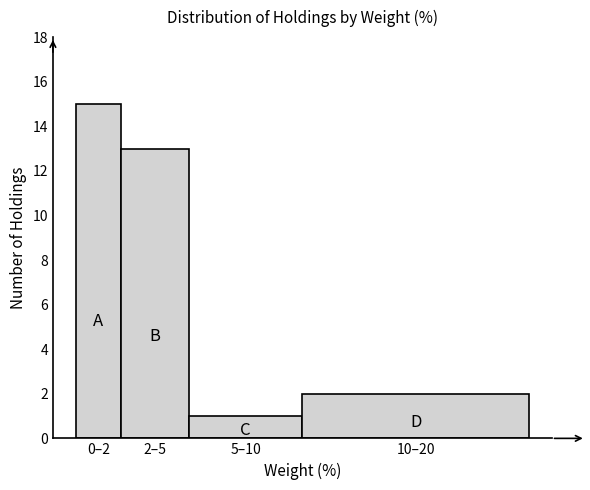

Reading left to right, what are all the values shown in this chart?

15	13	1	2